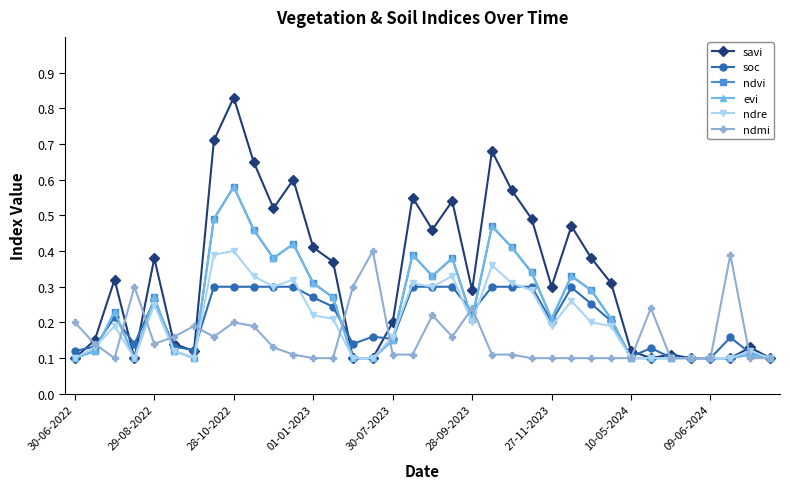

Does the chart have visible grid lines?

No